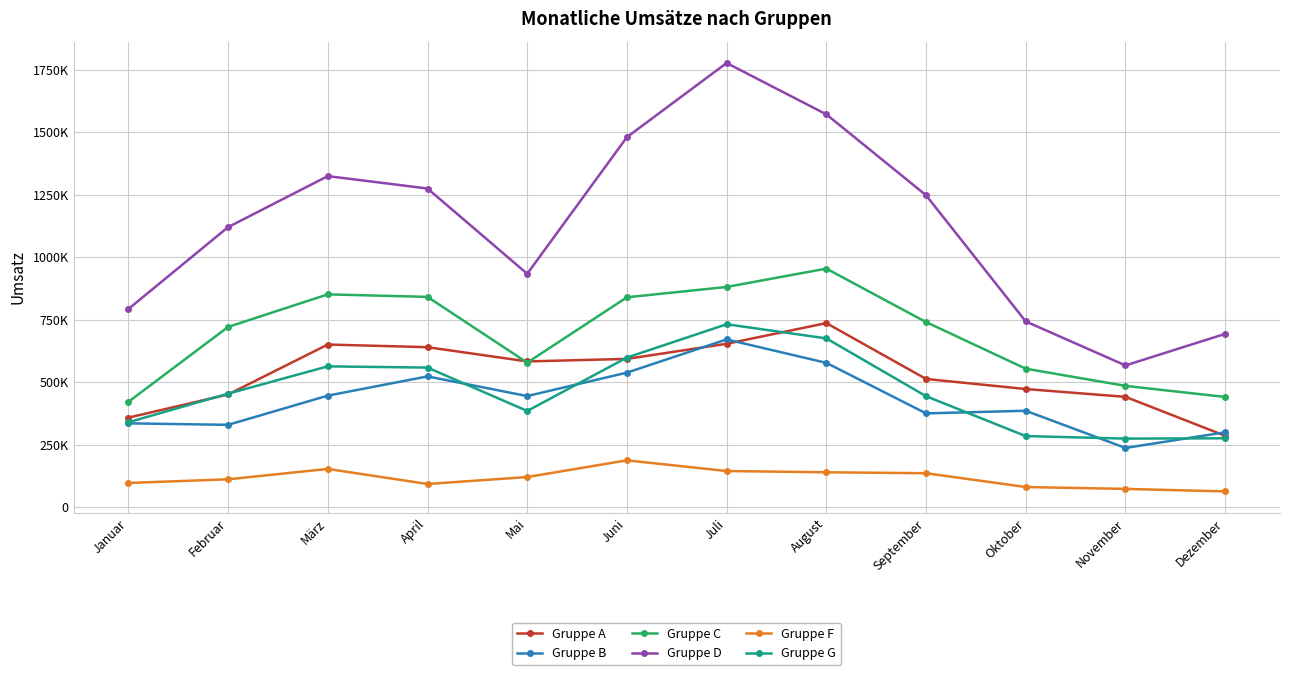

At which category is the sum across all series the highest?

Juli